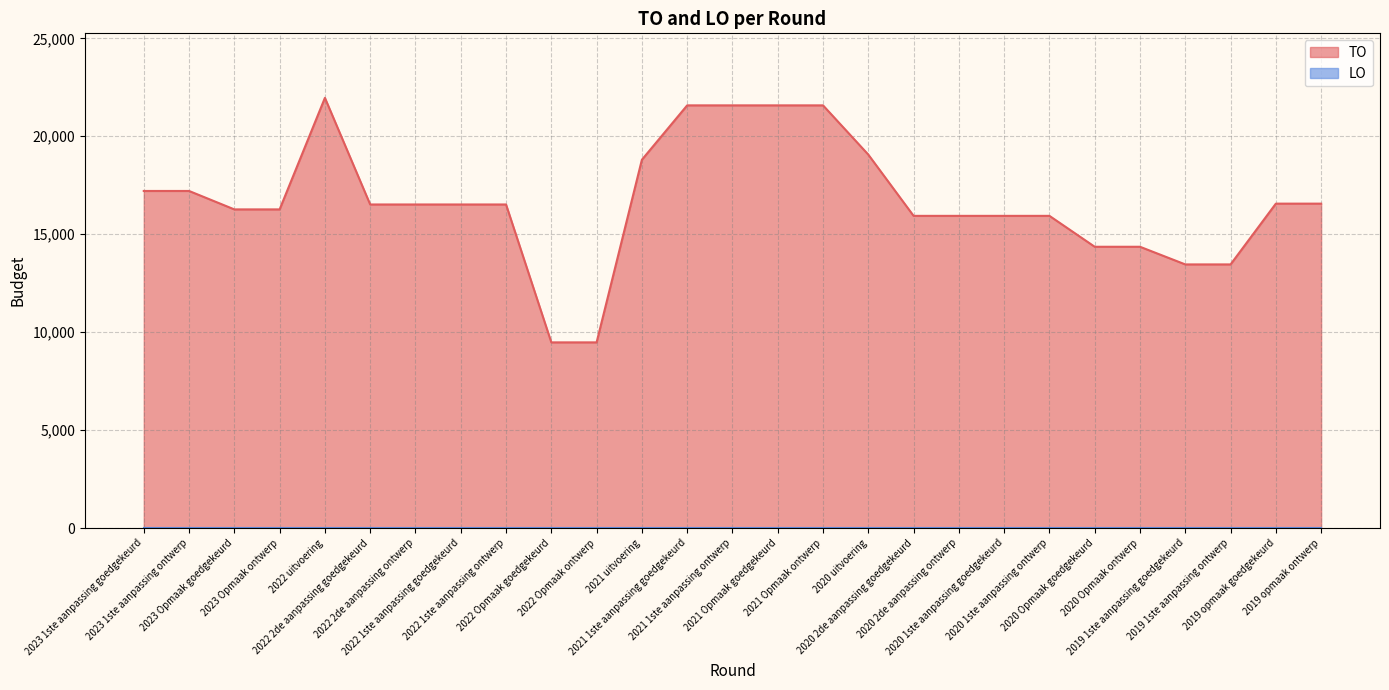

What is the sum of all values?

450648